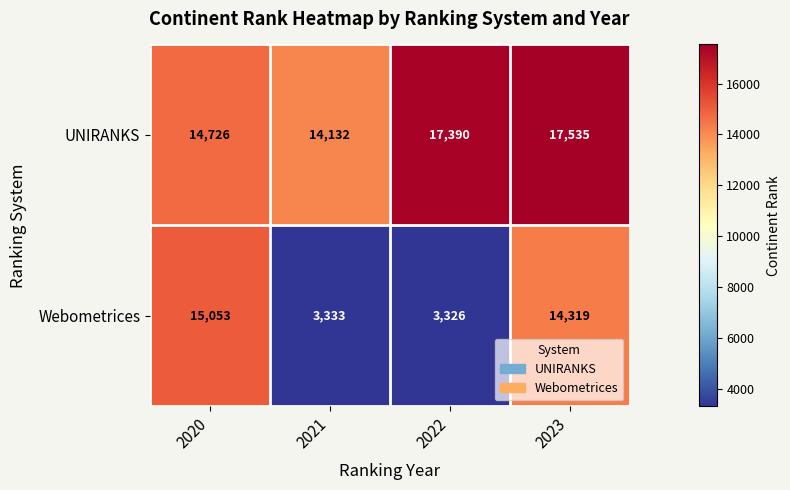

The value of Webometrices at 2022 is 3326. True or false?

True